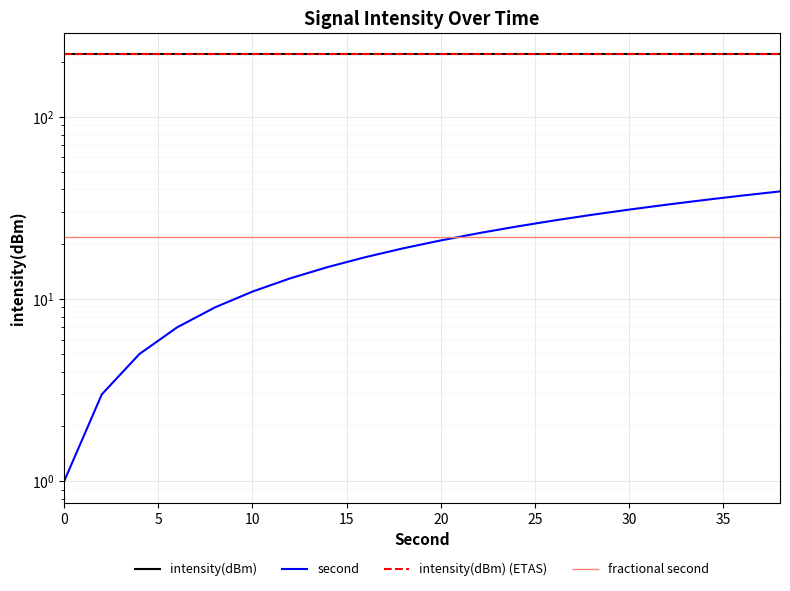

True or false: intensity(dBm) (ETAS) and intensity(dBm) cross at least once.

False